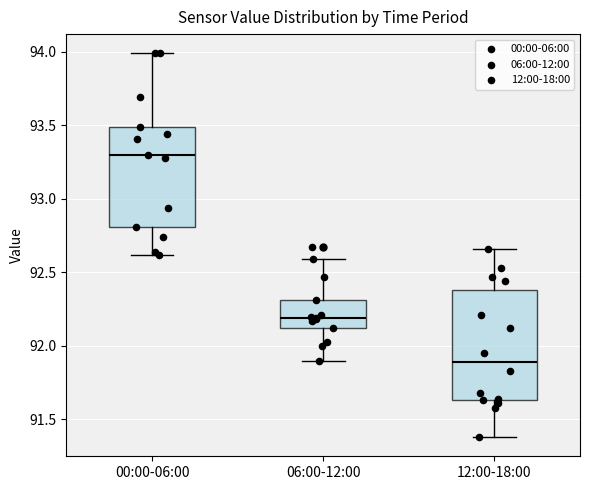

Comparing the boxes themselves (not the whiskers), which one is the tallest?

12:00-18:00